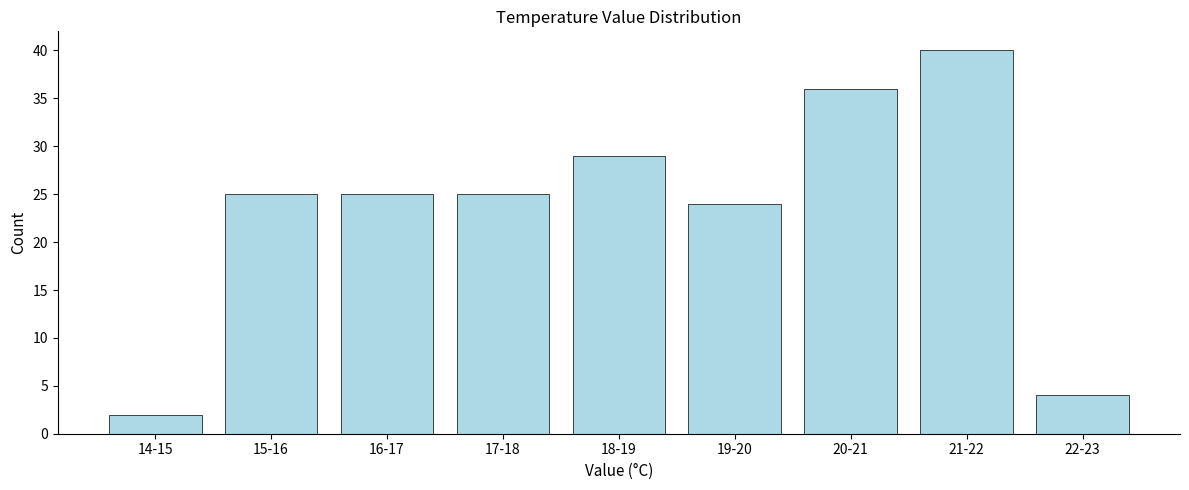

Reading left to right, transcribe all the data shown in this chart.

2	25	25	25	29	24	36	40	4